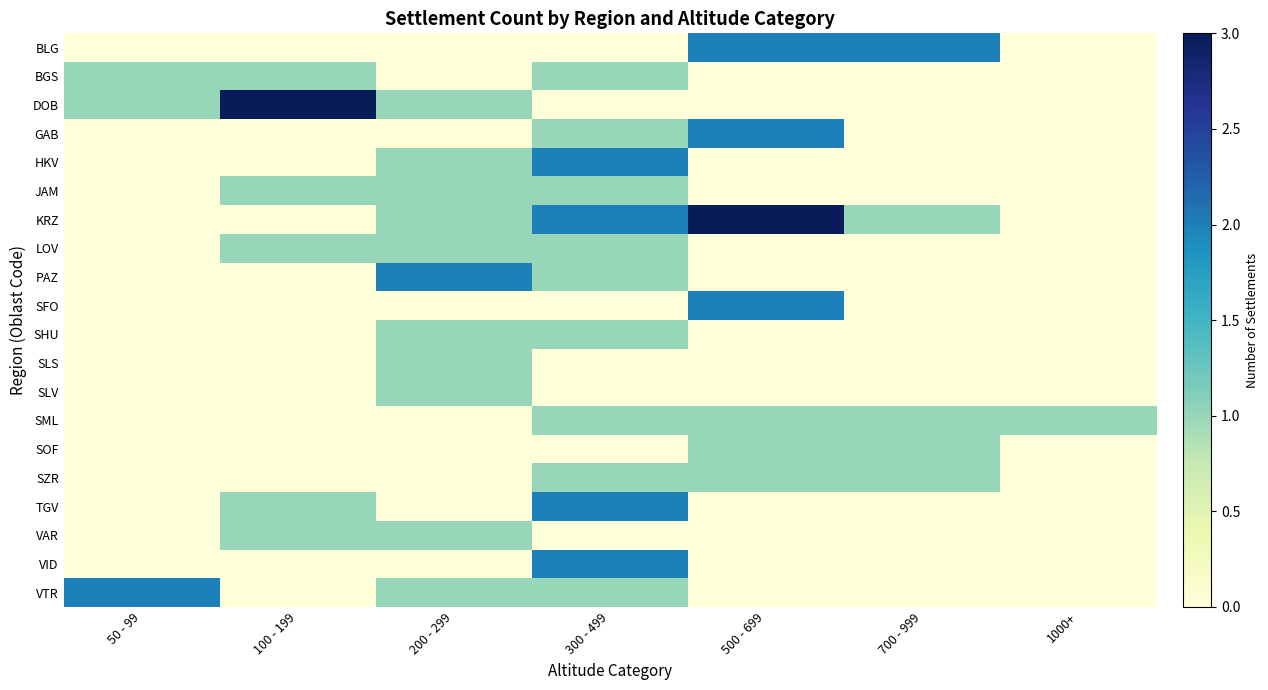

What is the total value across all series at 100 - 199?

8